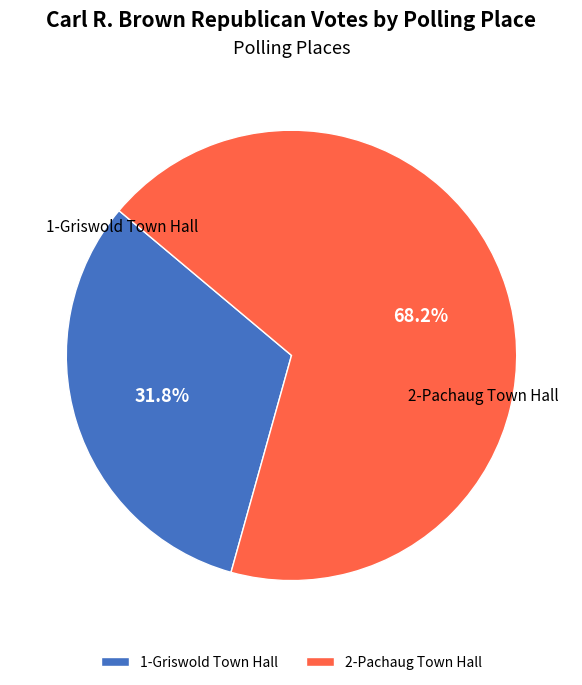

Is it true that 2-Pachaug Town Hall is 68% of the pie?

True